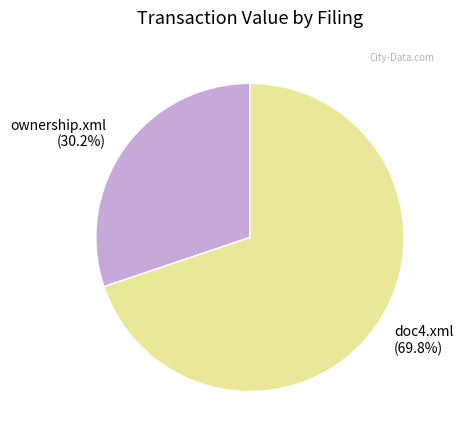

Which slice is the smallest?

ownership.xml